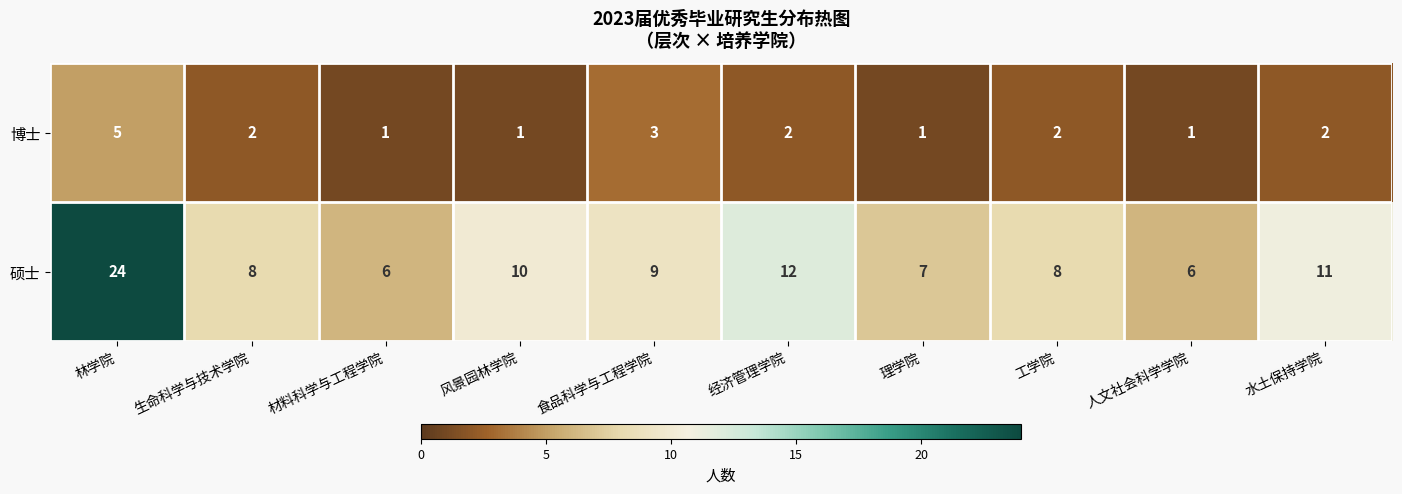

Reading left to right, transcribe all the data shown in this chart.

博士: 5	2	1	1	3	2	1	2	1	2
硕士: 24	8	6	10	9	12	7	8	6	11